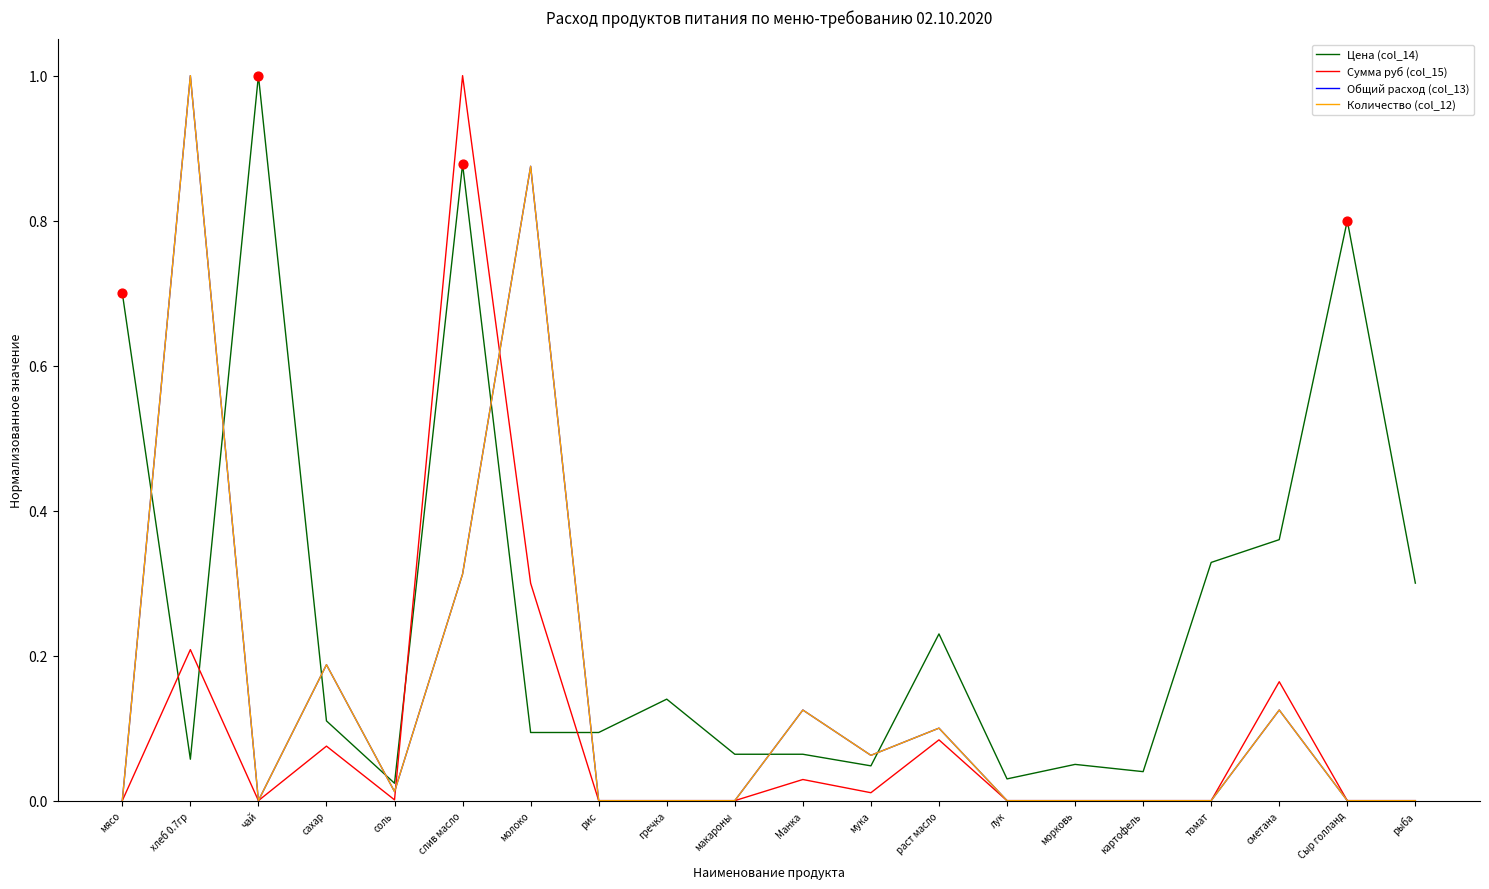

Does the chart have visible grid lines?

No